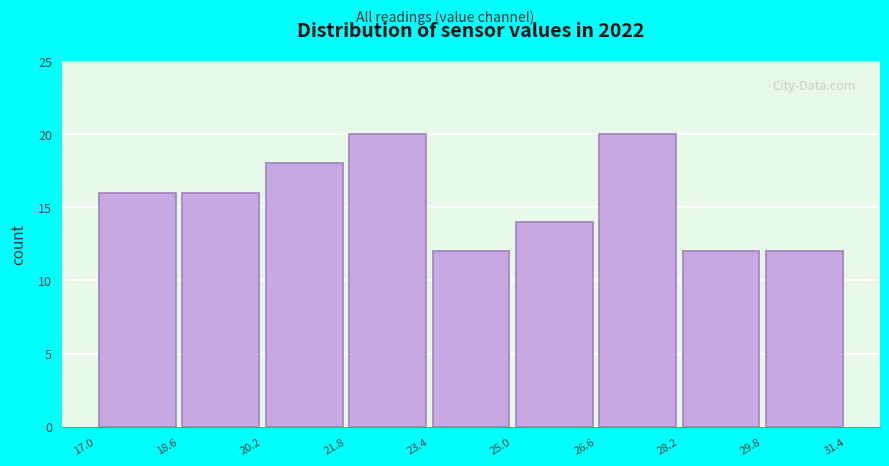

How tall is the bar that spans 25.0 to 26.6 on the x-axis? The values are not printed on the chart, so give them approximately, as read against the axis.

14